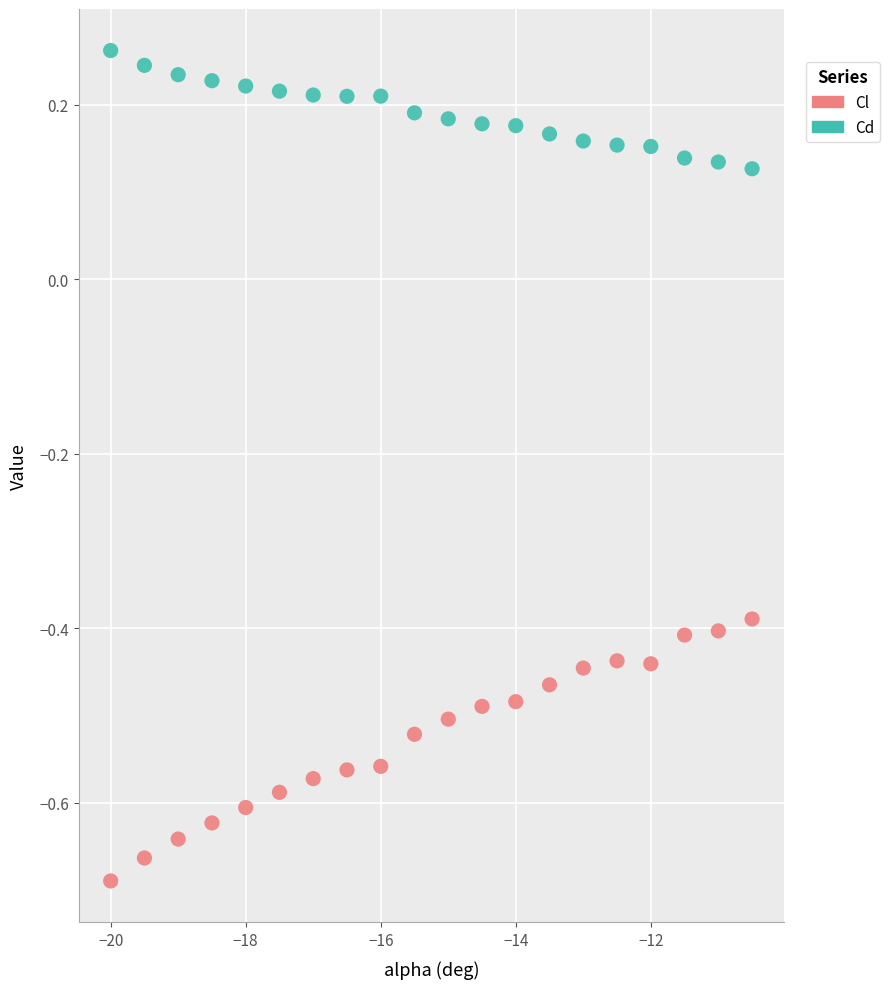

What is the X range (max minus min) for the scatter plot?

9.5